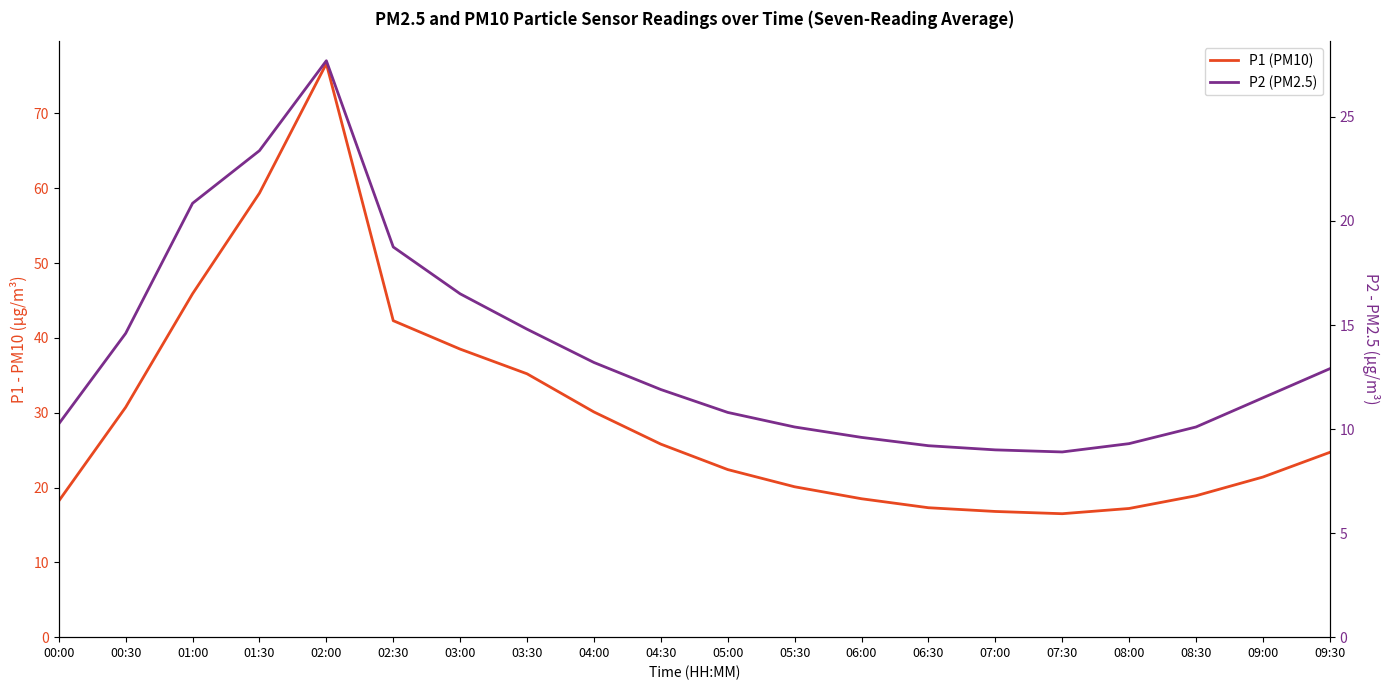

At 00:30, list the series in order from smallest to largest.

P2 (PM2.5), P1 (PM10)